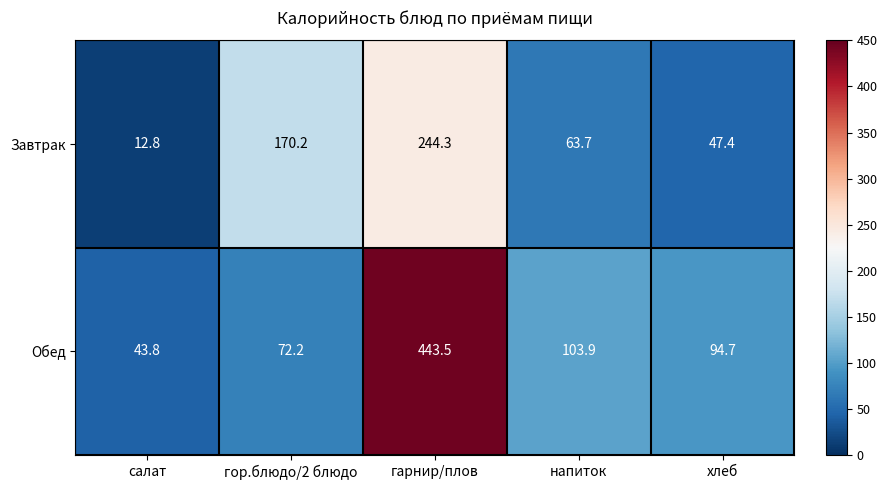

At which label does Завтрак reach its minimum?

салат